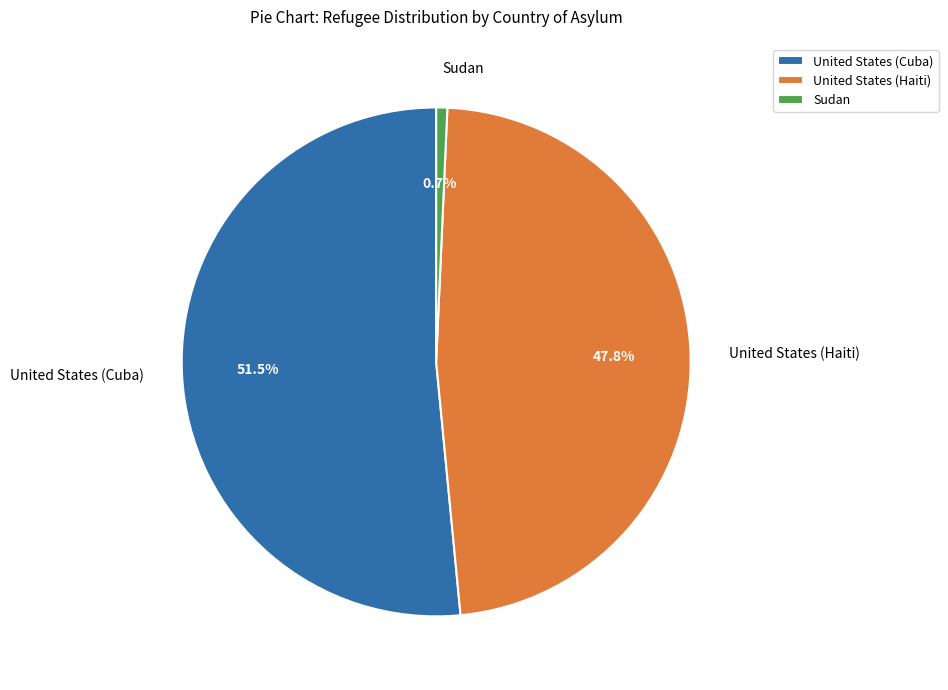

To the nearest percent, what is the difference between the United States (Haiti) and United States (Cuba) slice percentages?

4%